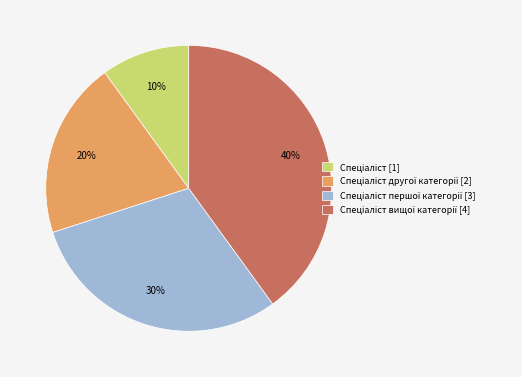

To the nearest percent, what is the average slice percentage?

25%